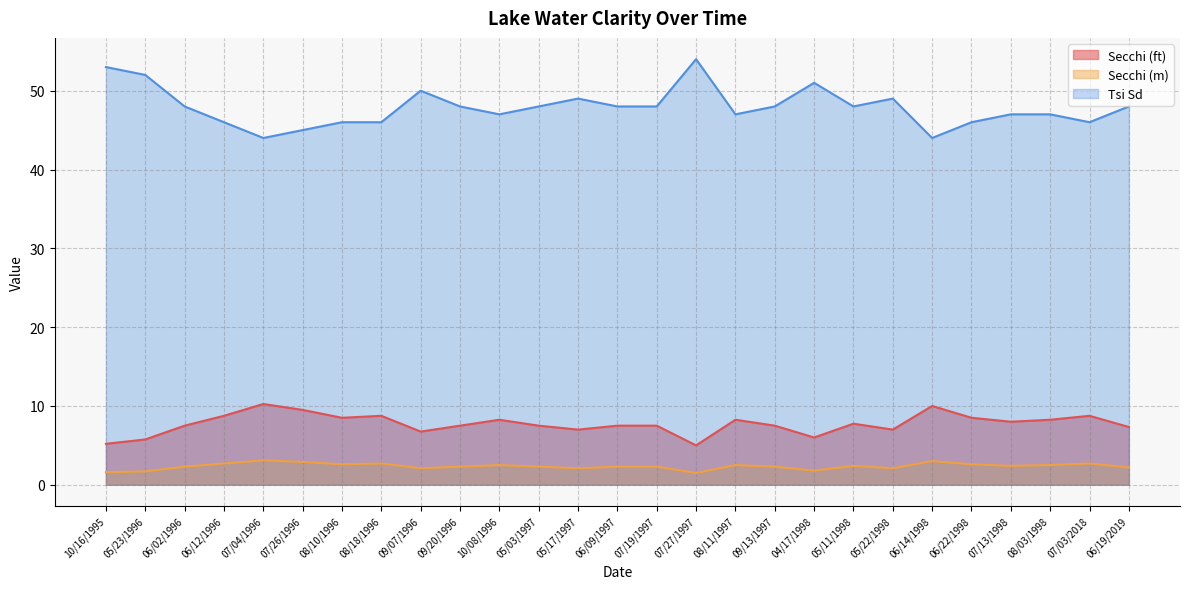

True or false: Tsi Sd and Secchi (ft) cross at least once.

False